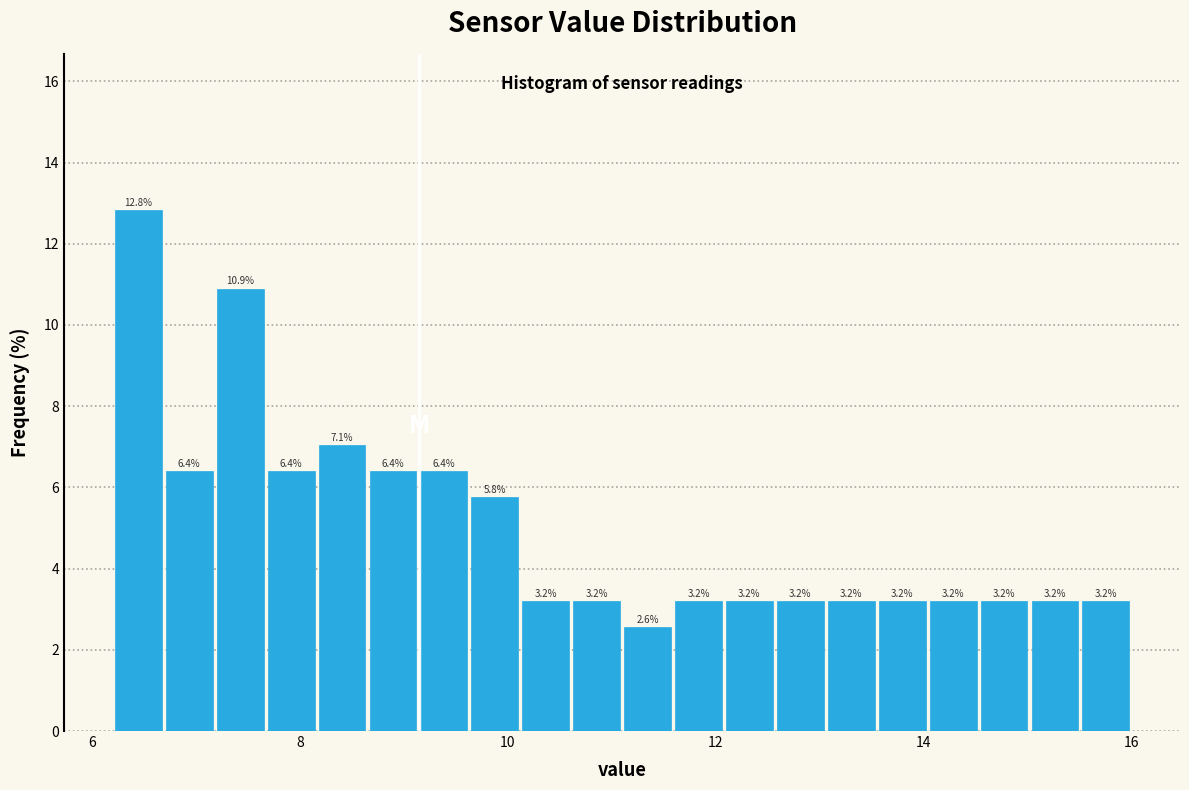

Read against the x-axis, roughly where is the centre of the tallest bar?

6.4